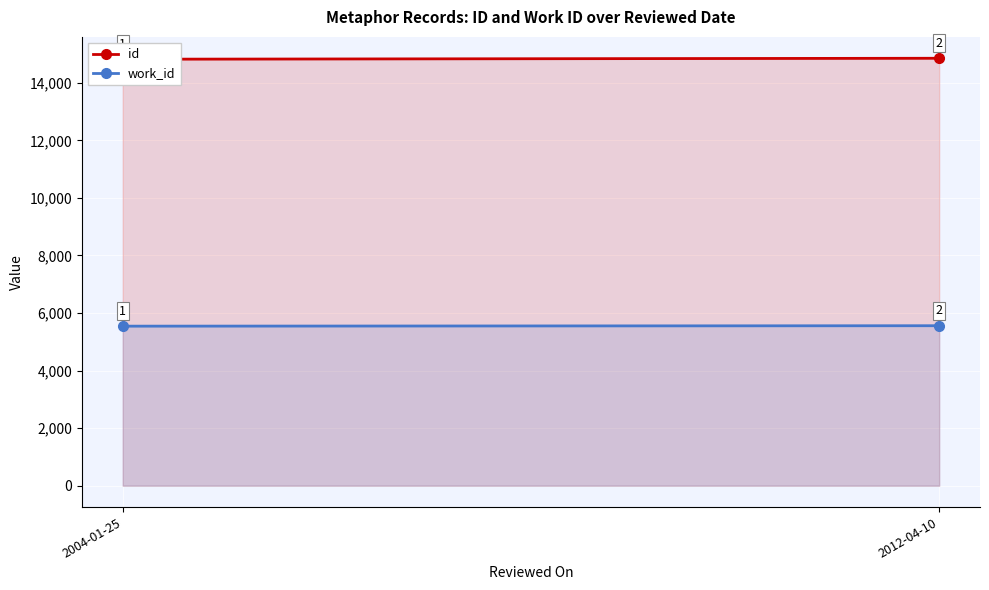

Read the id value at 2004-01-25, to the nearest 5.

14820